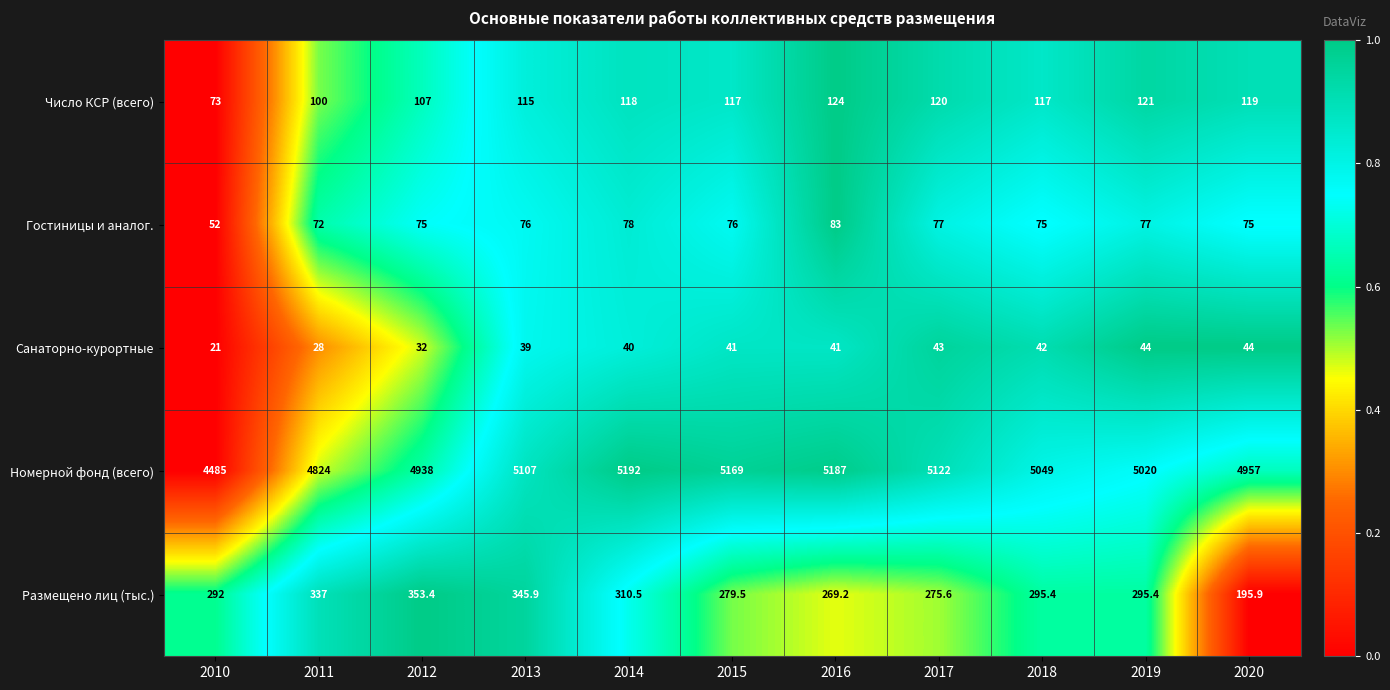

Which series has the widest spread of values?

Номерной фонд (всего)